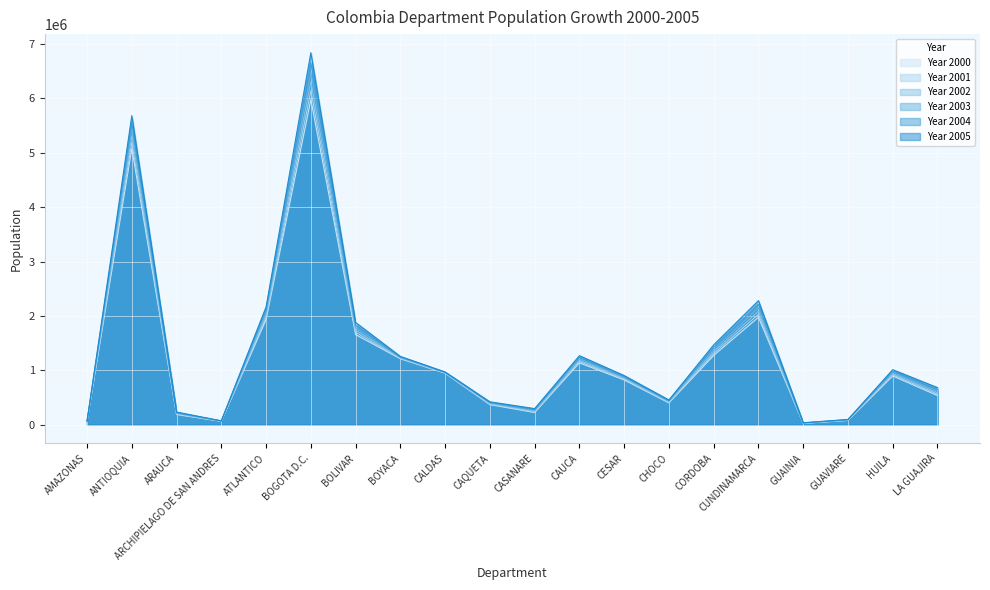

Does the chart display data point markers on the line(s)?

No